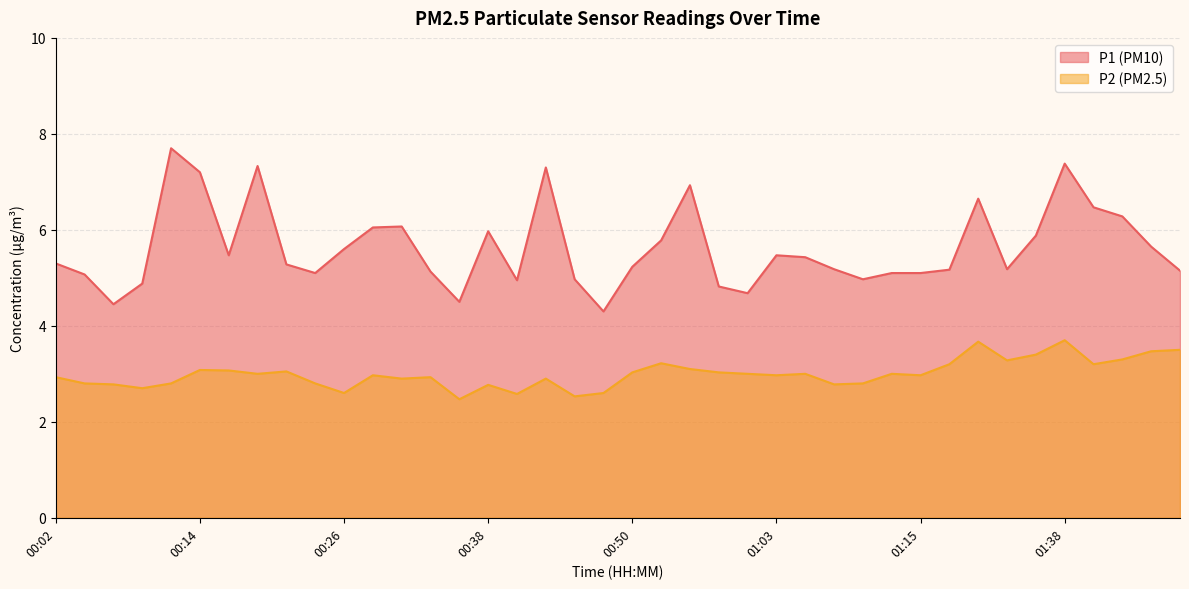

True or false: P2 and P1 intersect in this chart.

False